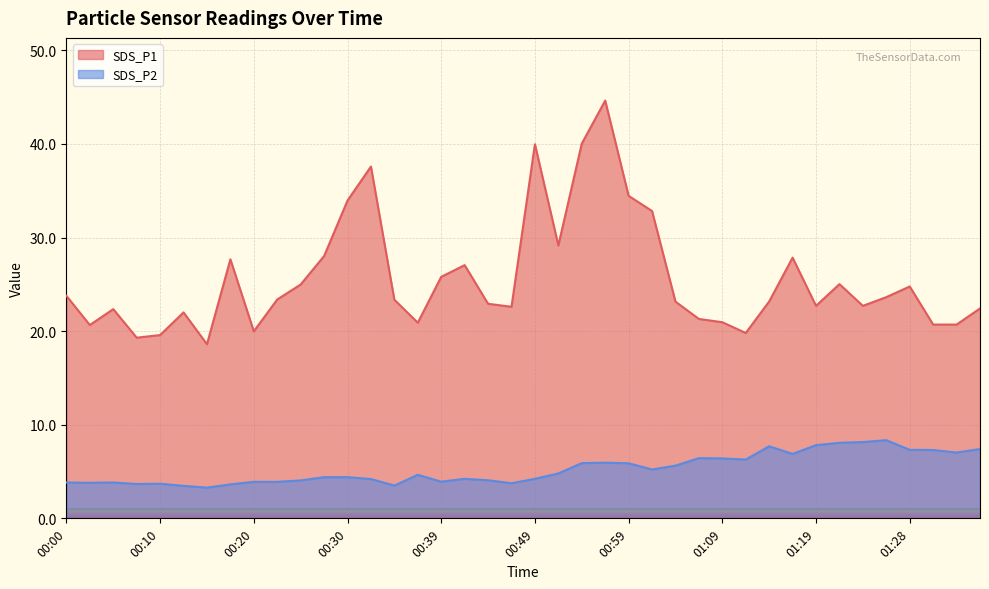

Rank the categories by SDS_P2 value from highest to lowest.

01:26, 01:23, 01:21, 01:19, 01:14, 01:36, 01:28, 01:31, 01:33, 01:16, 01:06, 01:09, 01:11, 00:57, 00:54, 00:59, 01:04, 01:01, 00:52, 00:37, 00:27, 00:30, 00:42, 00:49, 00:32, 00:44, 00:25, 00:39, 00:20, 00:22, 00:00, 00:05, 00:02, 00:47, 00:10, 00:08, 00:17, 00:34, 00:12, 00:15